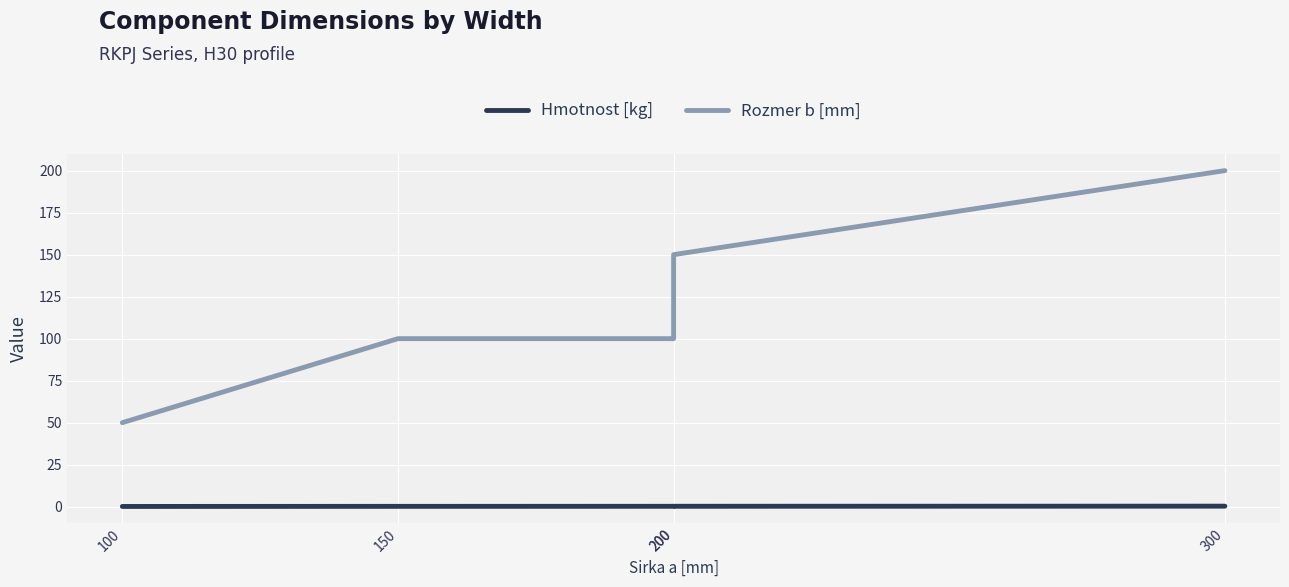

What is the average value of the Hmotnost [kg] series?

0.2